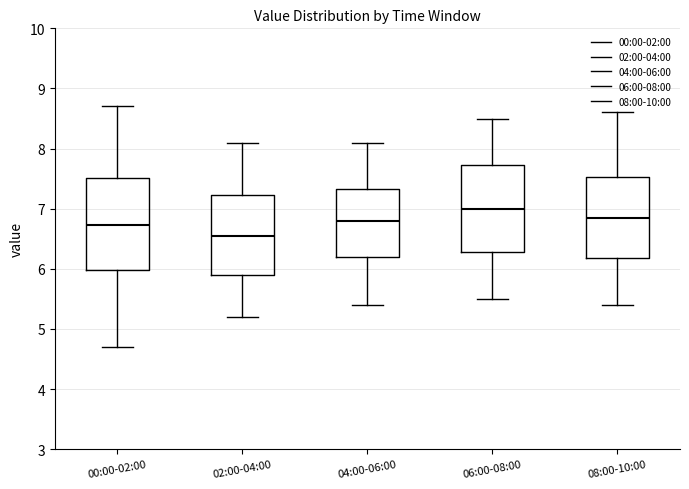

Reading left to right, transcribe this box plot: for each box, give where its median line is, the range the box spans, and where its two whiskers end, as read against the y-axis. The values are not printed on the chart, so give them approximately, as read against the axis.

00:00-02:00: median 6.7, box 6.0 to 7.5, whiskers 4.7 to 8.7
02:00-04:00: median 6.6, box 5.9 to 7.2, whiskers 5.2 to 8.1
04:00-06:00: median 6.8, box 6.2 to 7.3, whiskers 5.4 to 8.1
06:00-08:00: median 7.0, box 6.3 to 7.7, whiskers 5.5 to 8.5
08:00-10:00: median 6.9, box 6.2 to 7.5, whiskers 5.4 to 8.6